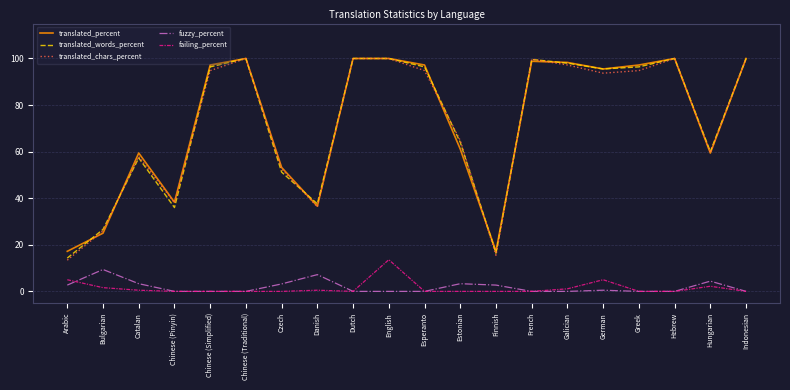

What value does the translated_percent series have at Chinese (Pinyin)?

38.3